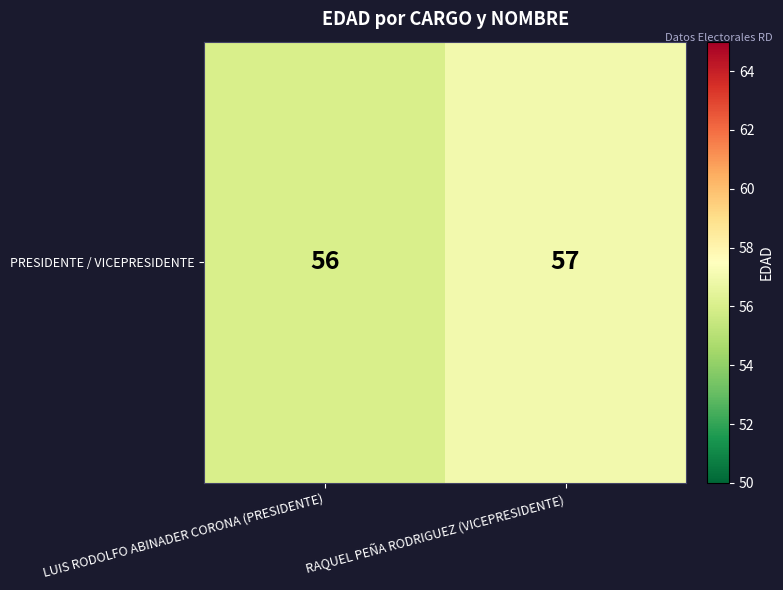

What is the difference between the values at LUIS RODOLFO ABINADER CORONA (PRESIDENTE) and RAQUEL PEÑA RODRIGUEZ (VICEPRESIDENTE)?

1